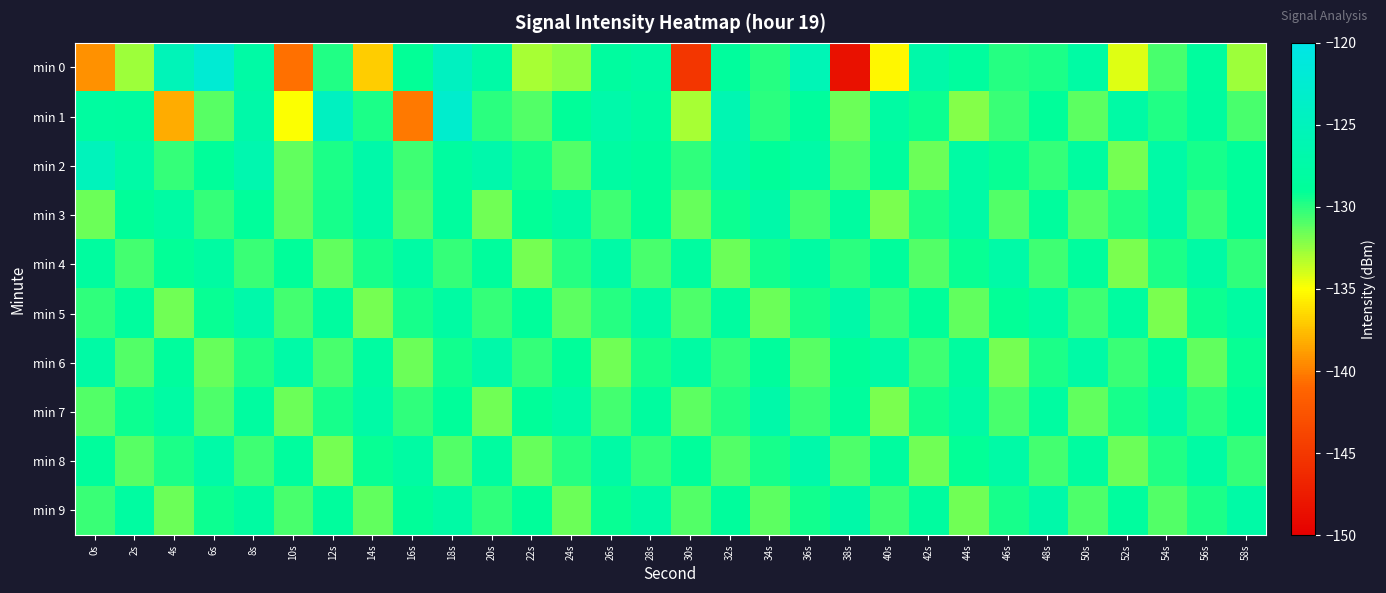

Which category has the highest value across all series?

6s